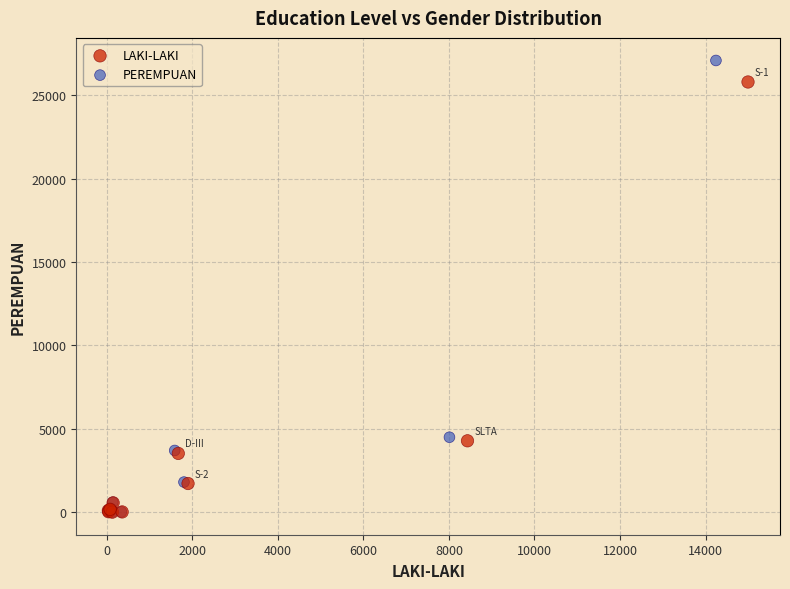

What are all the series names shown in the legend?

LAKI-LAKI, PEREMPUAN